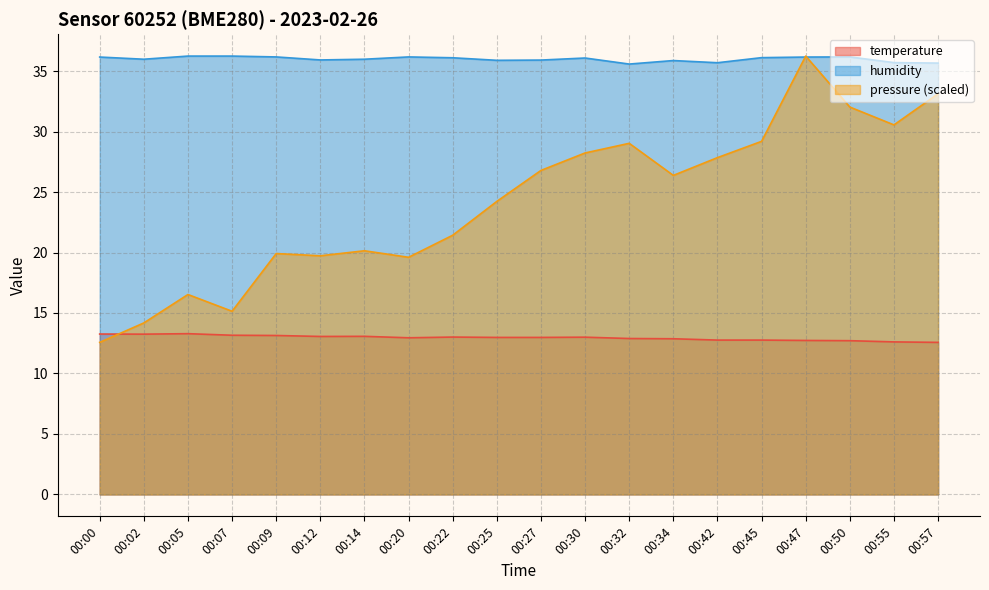

Between 00:05 and 00:30, which is larger?

00:05